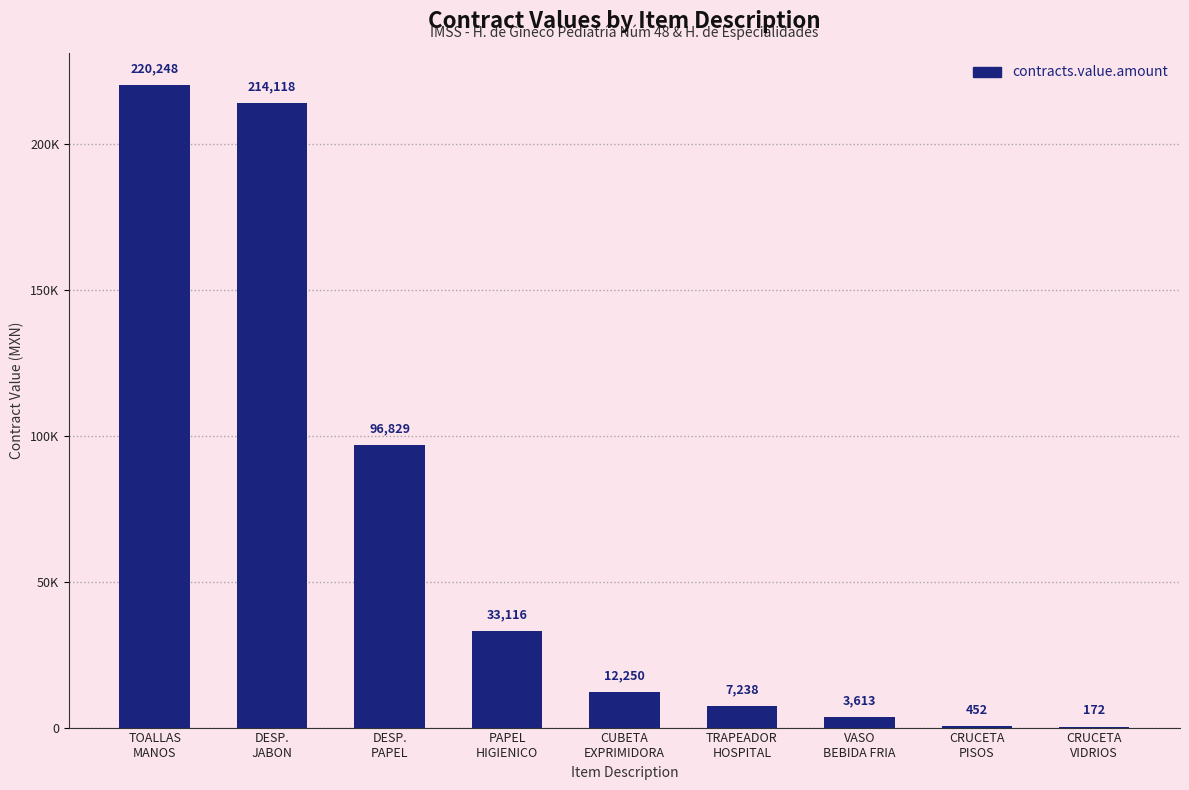

List the labels in order of value, largest first.

TOALLAS
MANOS, DESP.
JABON, DESP.
PAPEL, PAPEL
HIGIENICO, CUBETA
EXPRIMIDORA, TRAPEADOR
HOSPITAL, VASO
BEBIDA FRIA, CRUCETA
PISOS, CRUCETA
VIDRIOS